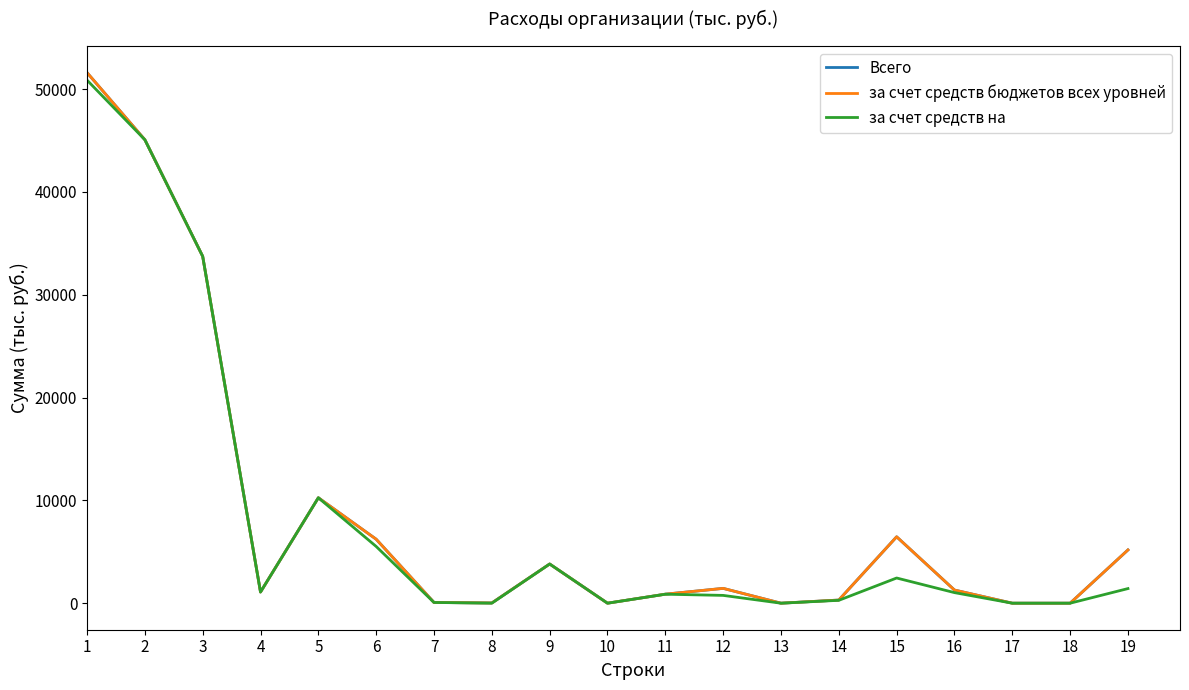

Is this an area chart (filled region under the line)?

No